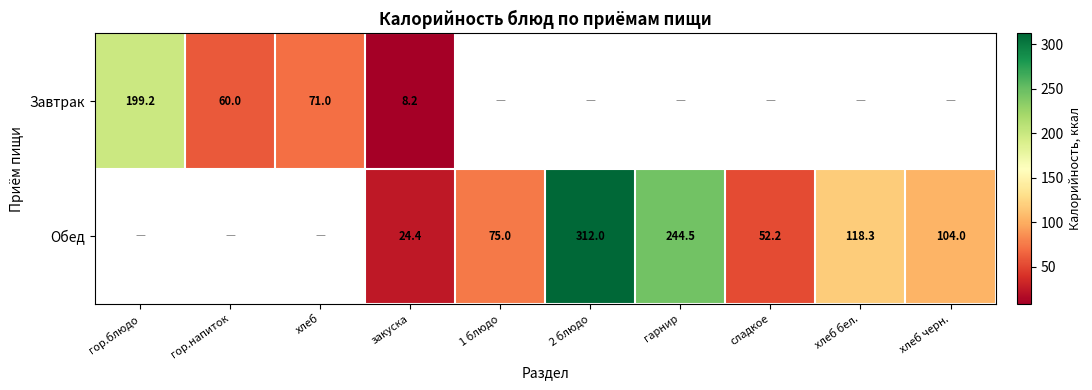

Is it true that Обед equals 312.0 at 2 блюдо?

True